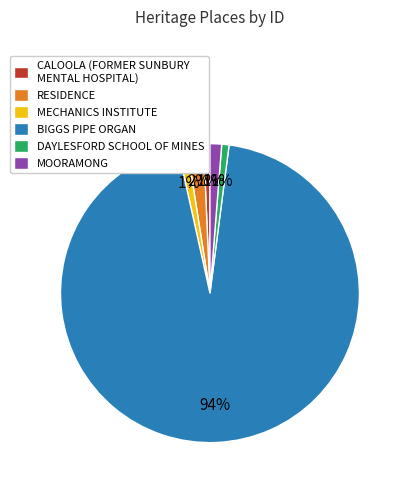

To the nearest percent, what is the combined percentage of BIGGS PIPE ORGAN and CALOOLA (FORMER SUNBURY MENTAL HOSPITAL)?

95%